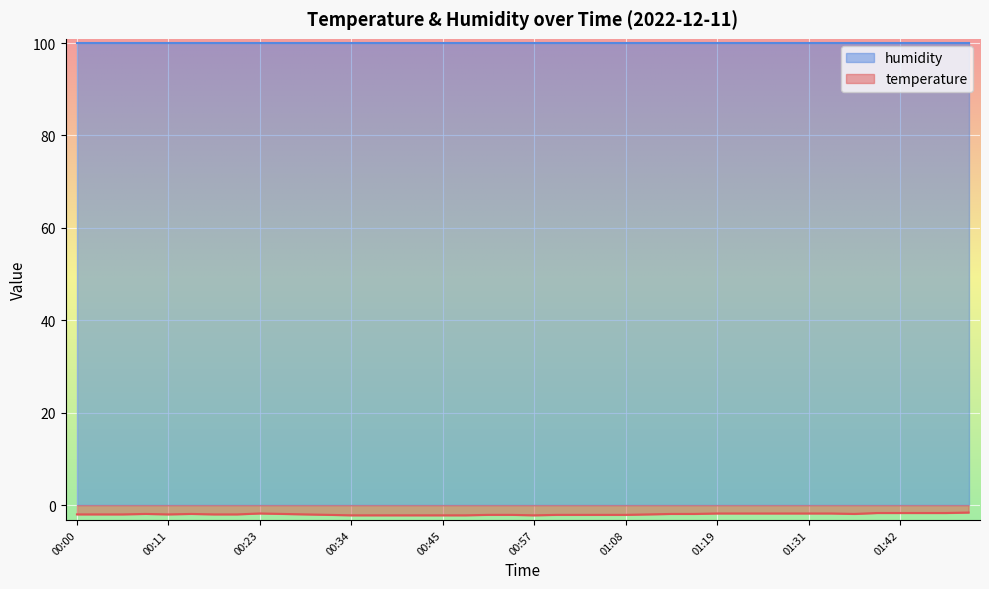

Does the chart display data point markers on the line(s)?

No